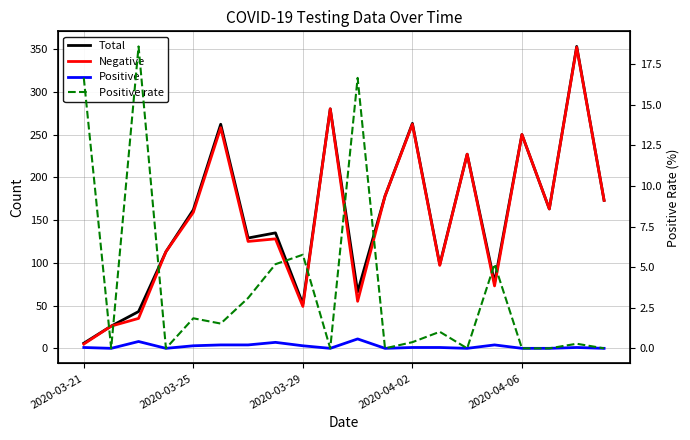

Which has a higher value, 7 or 2020-04-06?

2020-04-06